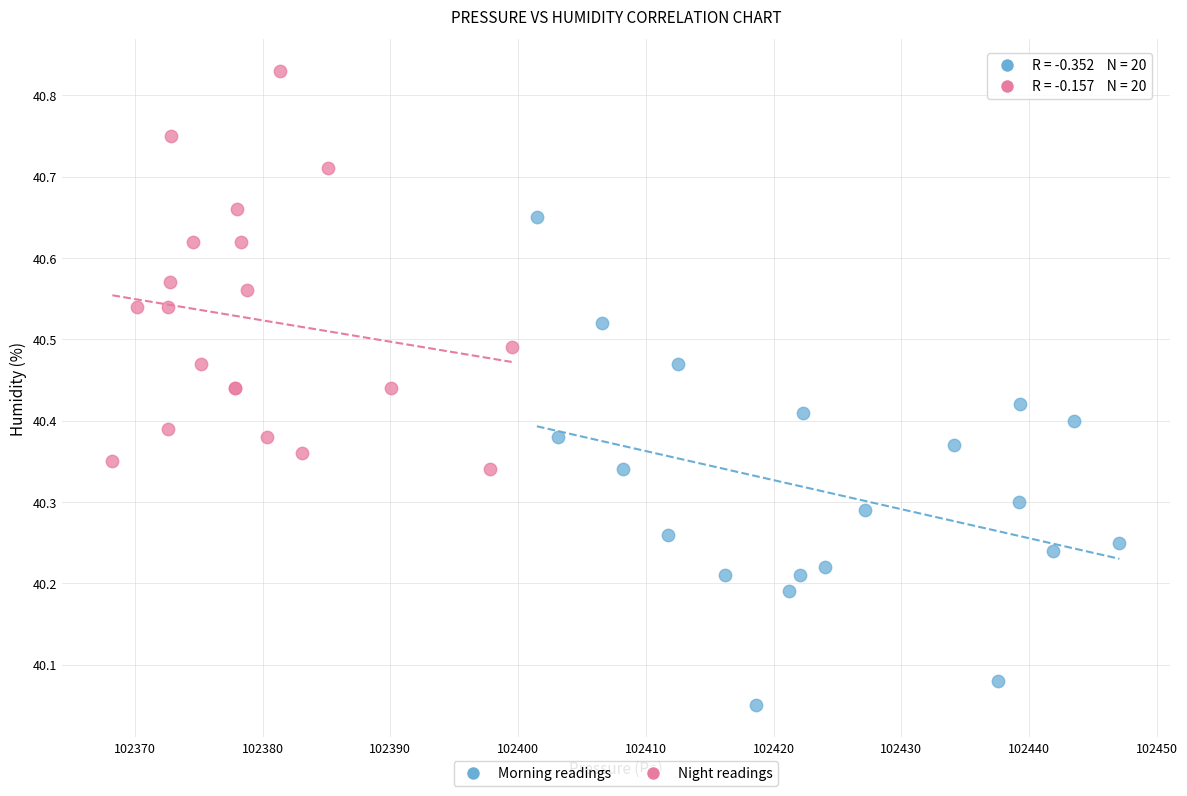

Which series contains the lowest Y value?

Morning readings